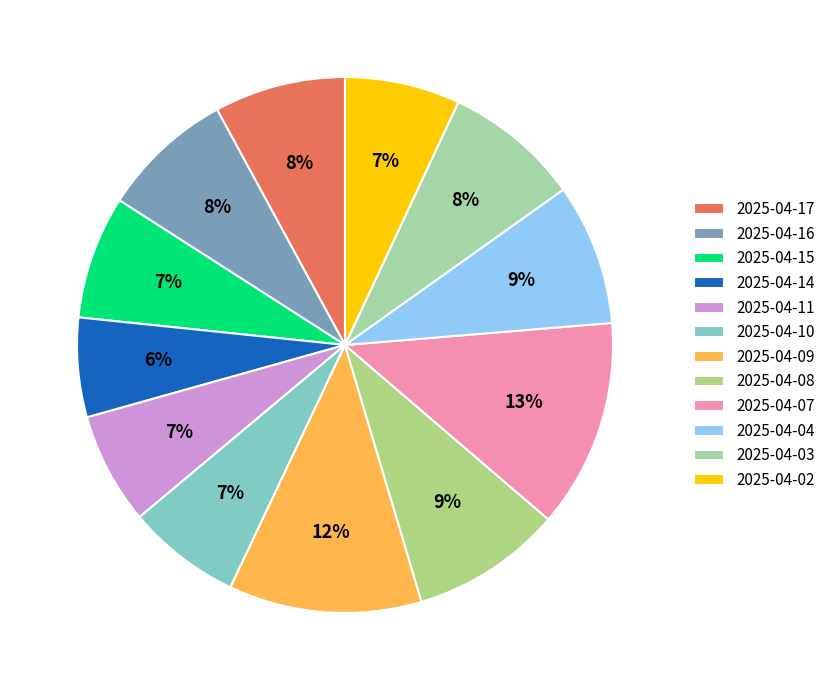

Does any single category account for the majority?

No